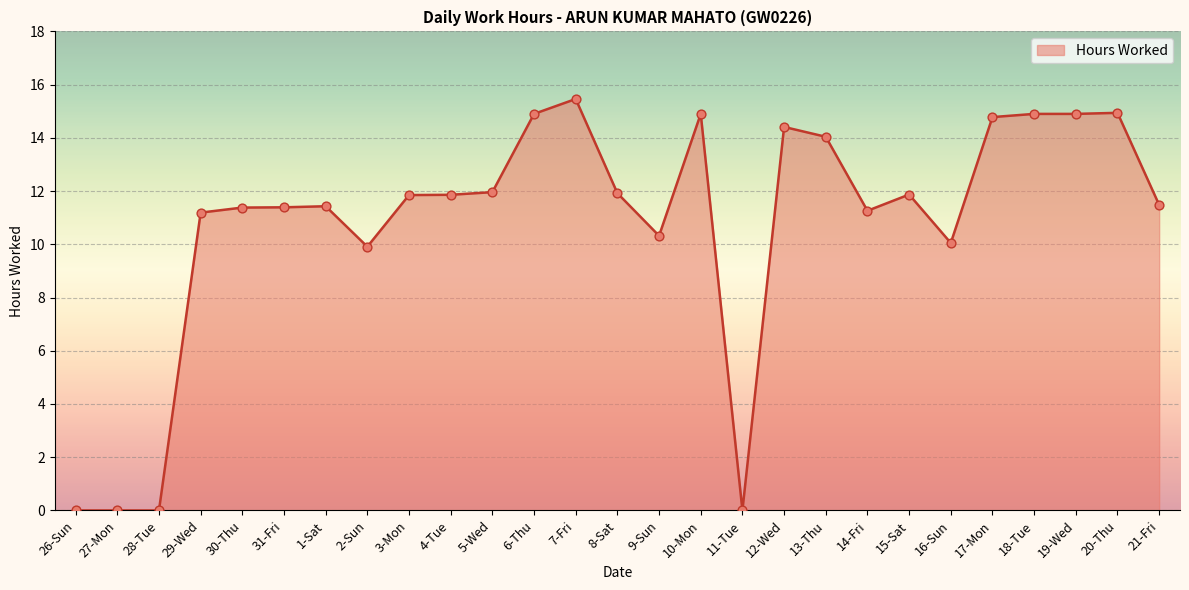

What is the ratio of the value at 12-Wed to the value at 3-Mon?

1.2